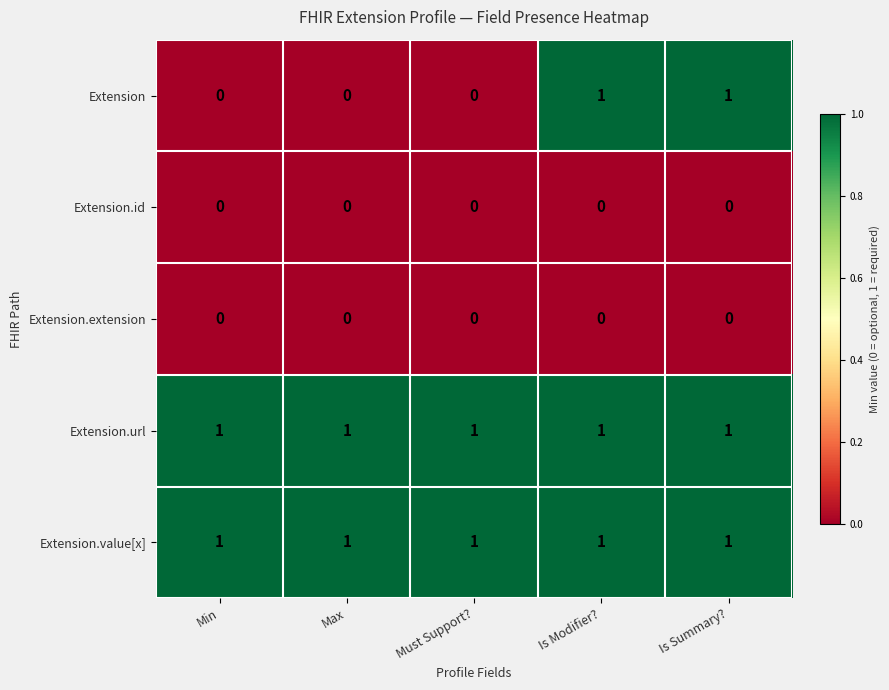

How many distinct data groups are displayed?

5